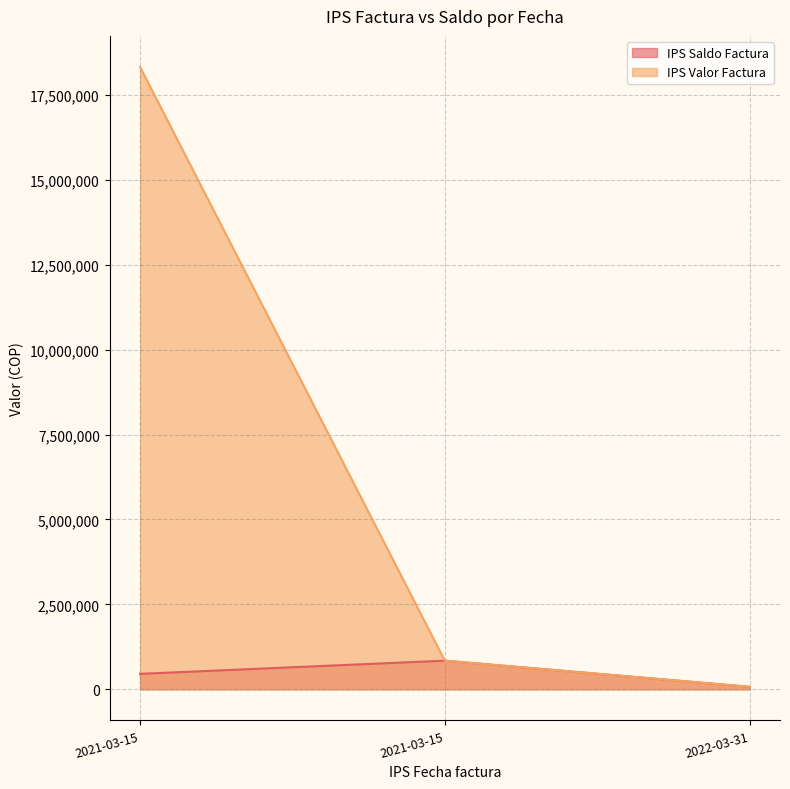

At which category is the sum across all series the highest?

2021-03-15